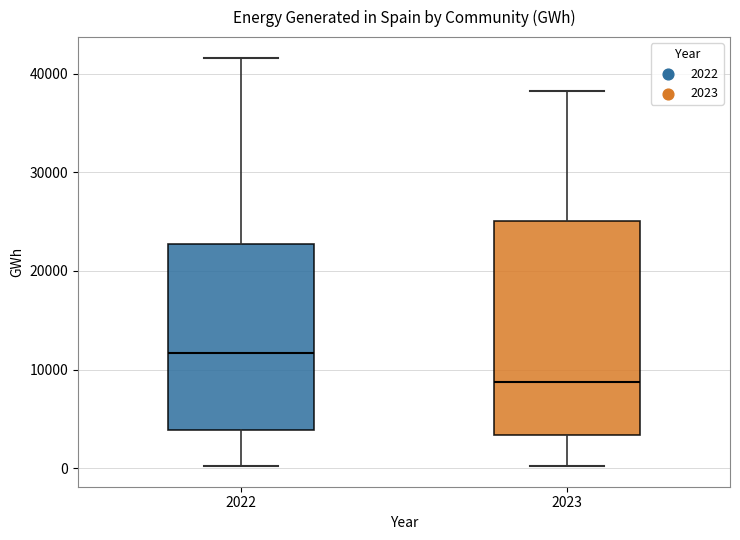

Comparing the boxes themselves (not the whiskers), which one is the tallest?

2023